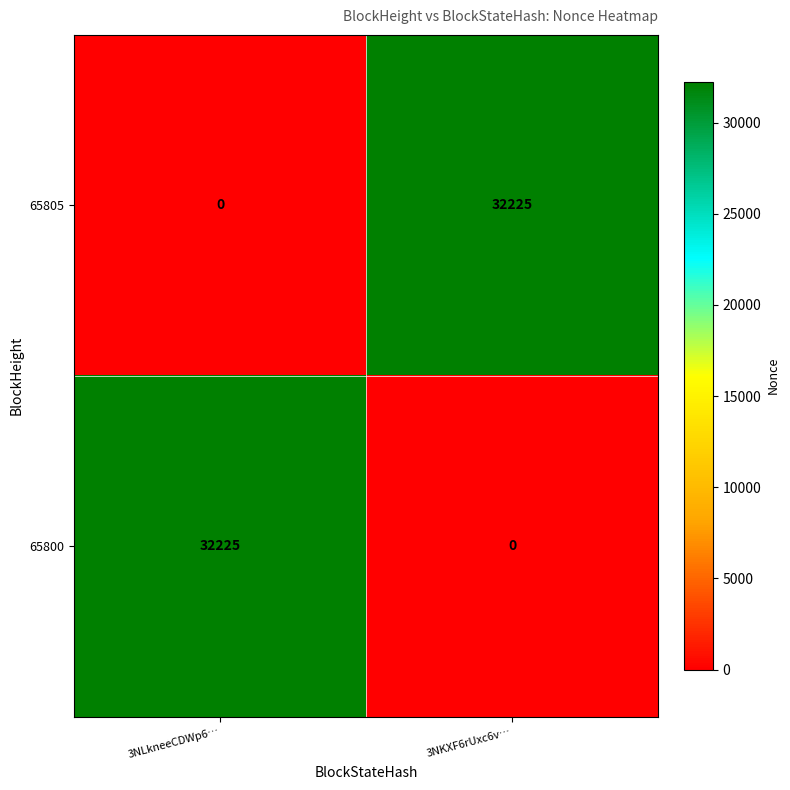

Is the value of 65805 at 3NLkneeCDWp6… greater than the value of 65800 at 3NLkneeCDWp6…?

No